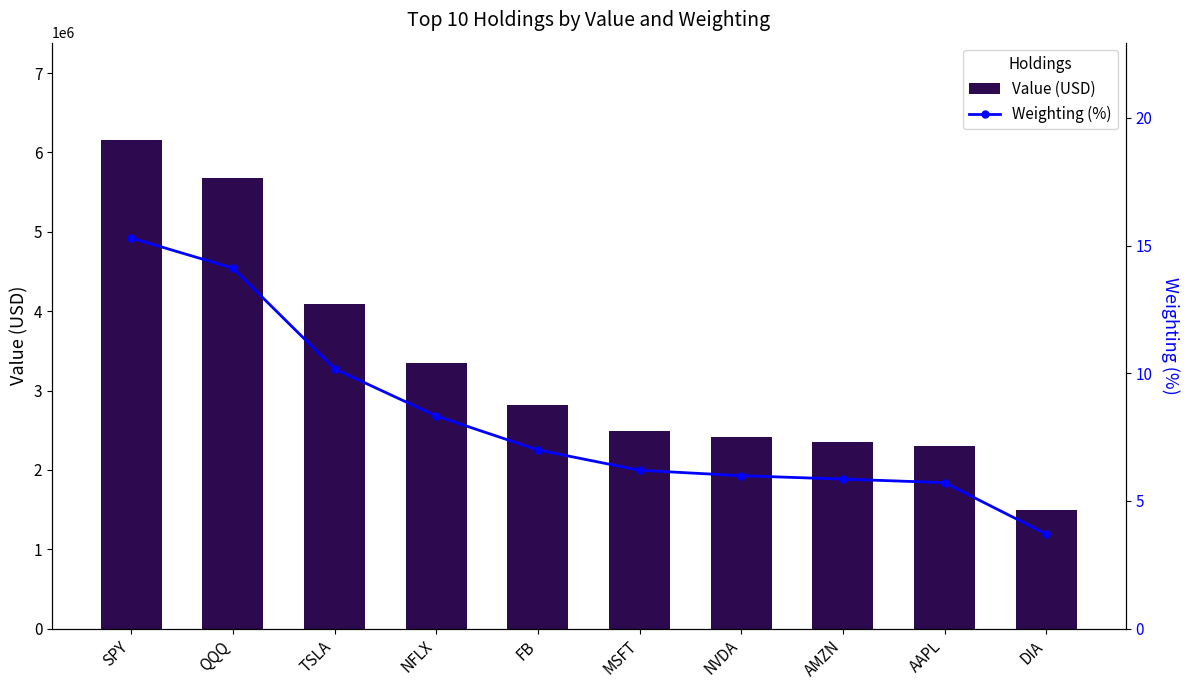

Rank the categories by Value (USD) value from highest to lowest.

SPY, QQQ, TSLA, NFLX, FB, MSFT, NVDA, AMZN, AAPL, DIA